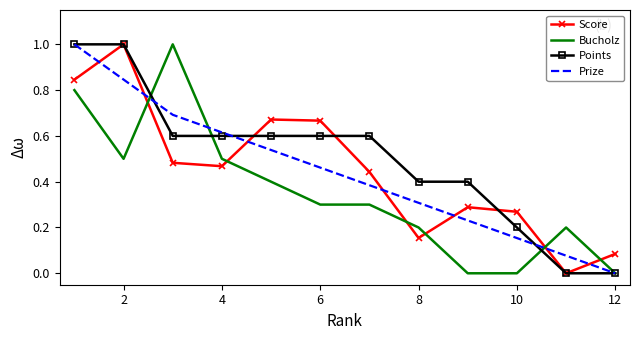

What is the greatest value displayed?

1.0